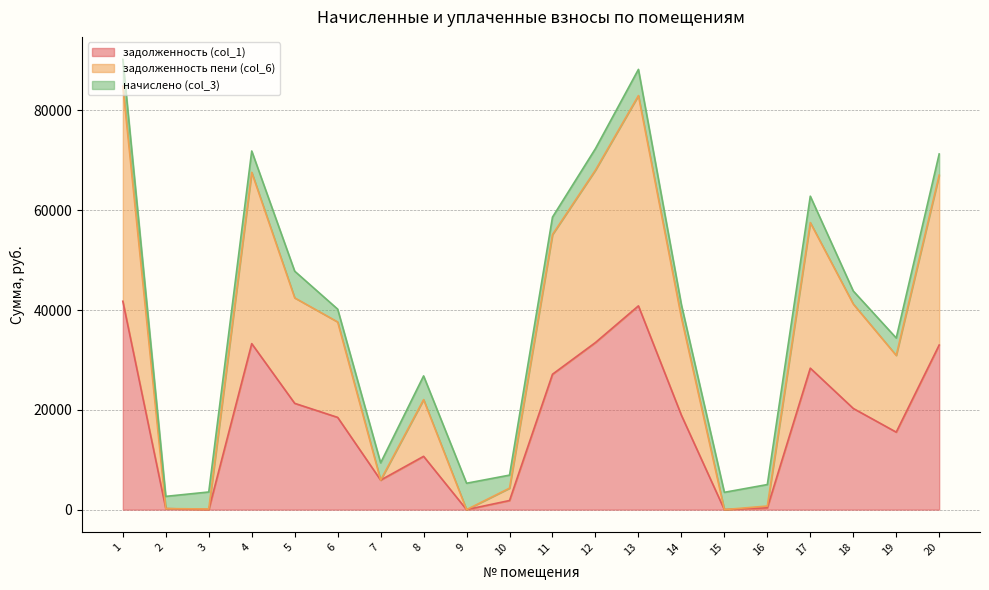

The value of задолженность (col_1) at 9 is -12534.0. True or false?

False